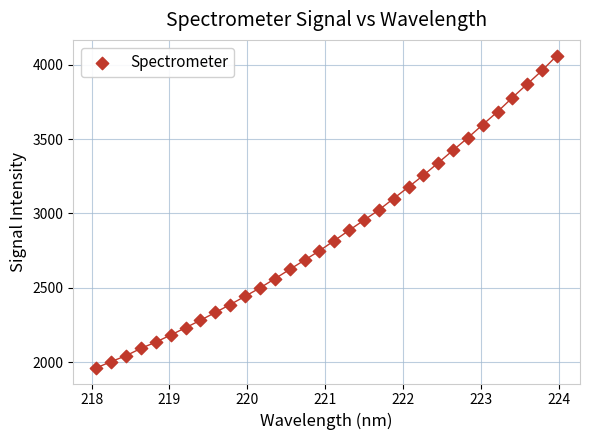

What is the range of X values (max minus min)?

5.9